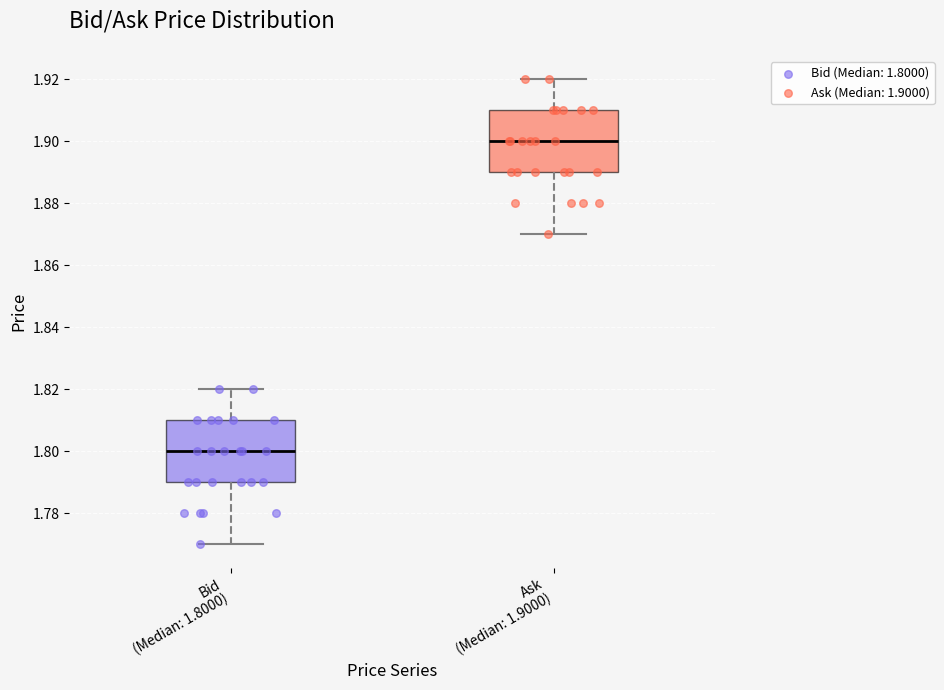

Which box's median line is the lowest?

Bid (Median: 1.8000)